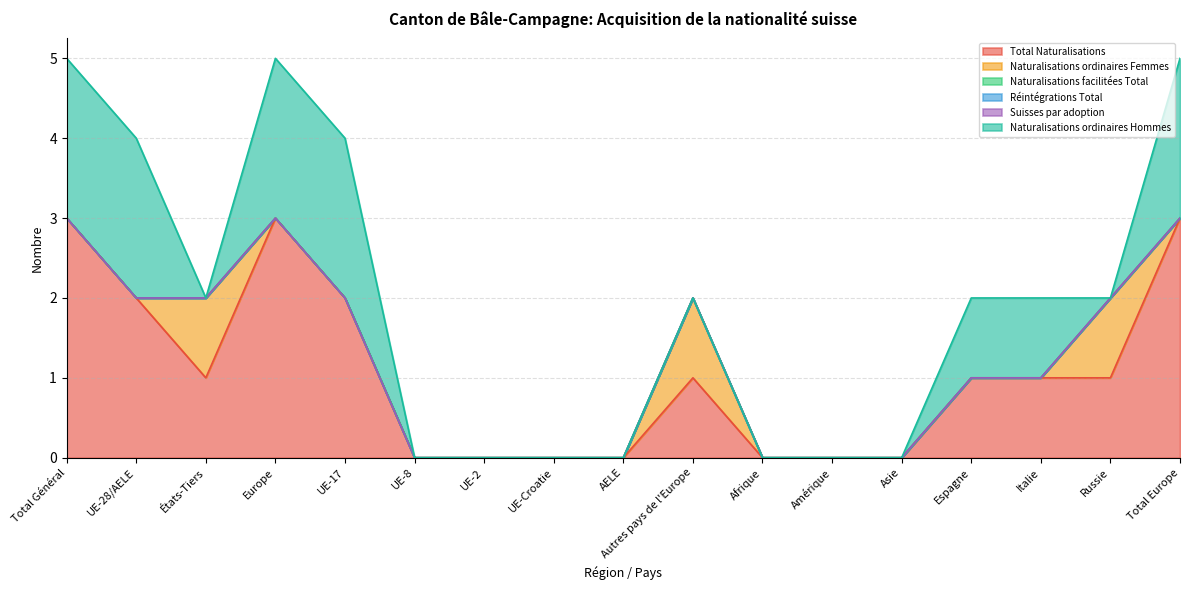

Between Autres pays de l'Europe and Asie, which series saw the biggest shift?

Total Naturalisations